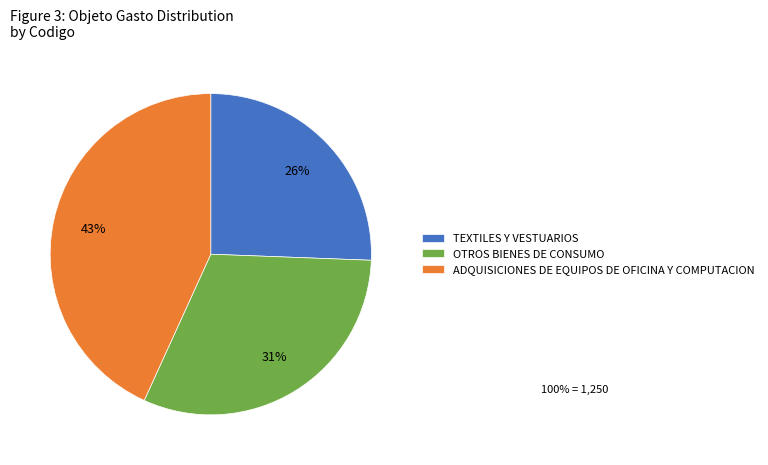

Which category has the biggest portion of the pie?

ADQUISICIONES DE EQUIPOS DE OFICINA Y COMPUTACION